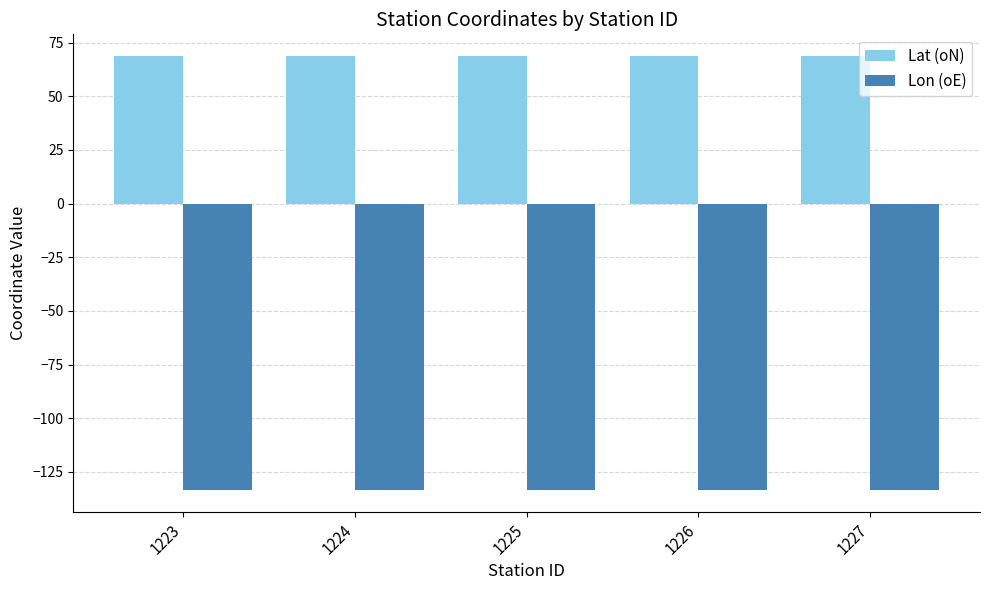

What is the maximum value for Lon (oE)?

-133.5